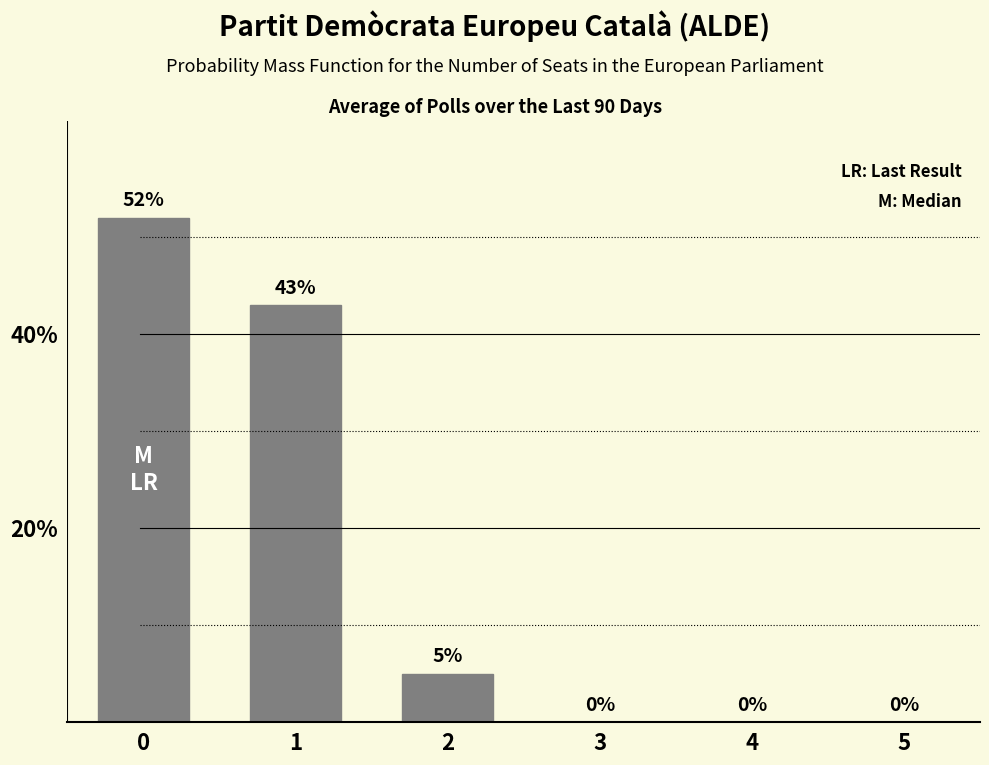

Reading left to right, transcribe all the data shown in this chart.

0=52	1=43	2=5	3=0	4=0	5=0